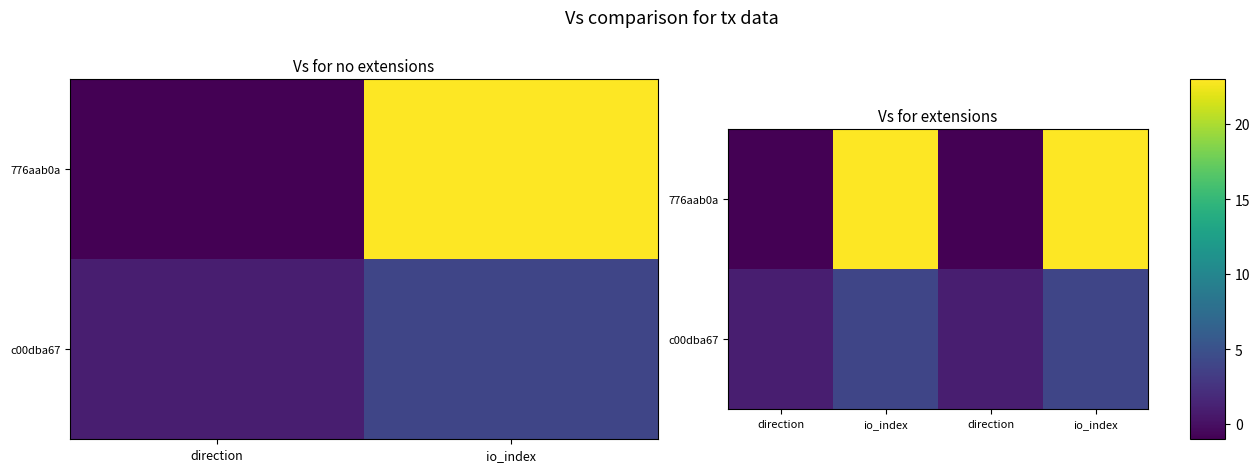

Is the value of 776aab0a at io_index greater than the value of c00dba67 at io_index?

Yes